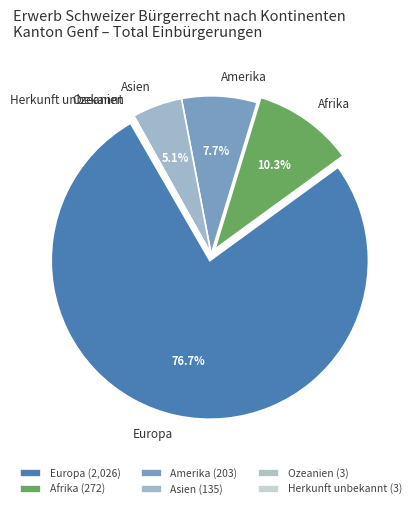

Is there any slice that represents more than half of the pie?

Yes